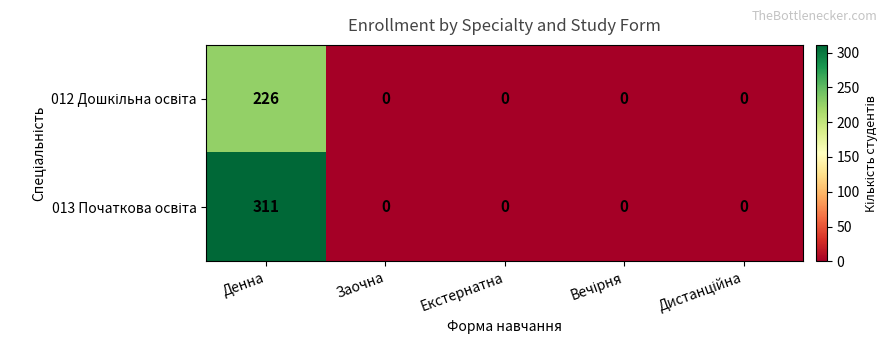

Rank the series by their maximum value, from lowest to highest.

012 Дошкільна освіта, 013 Початкова освіта